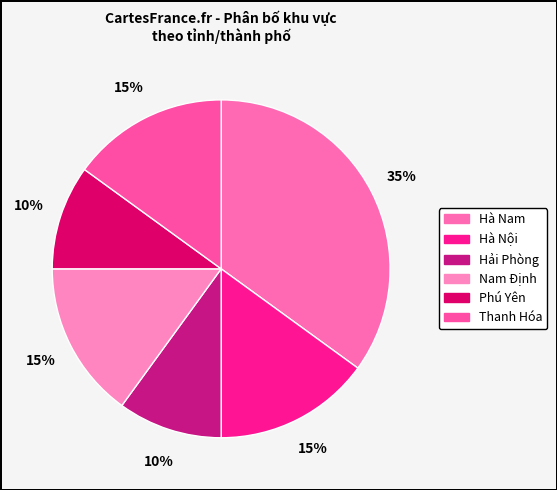

What is the smallest slice in the pie chart?

Hải Phòng